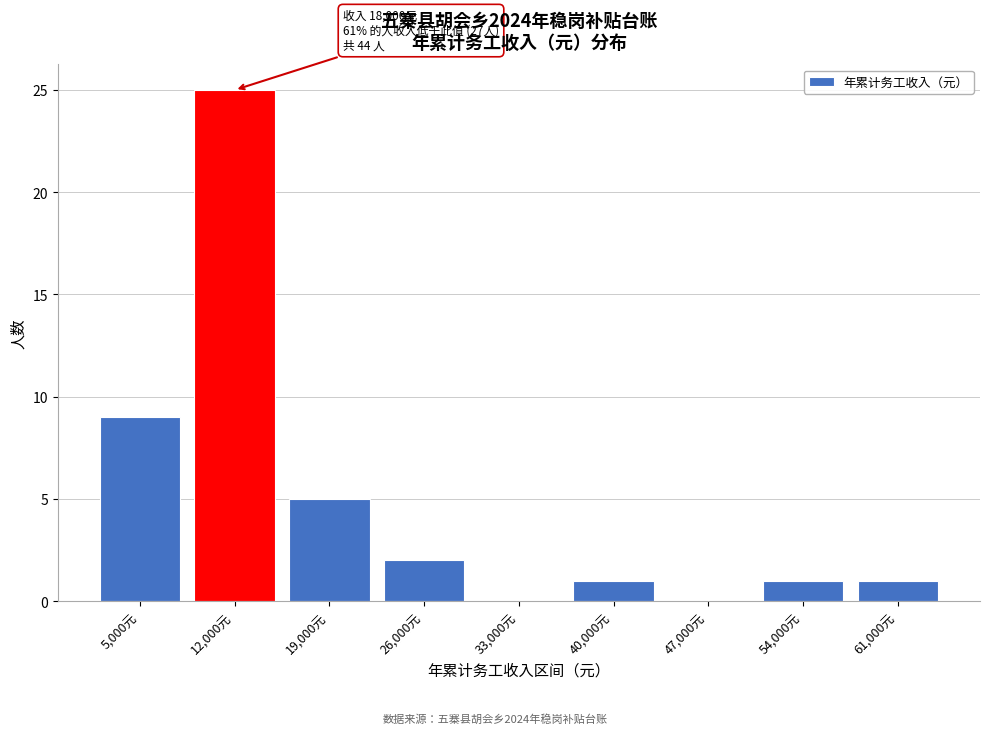

Reading right to left, transcribe all the data shown in this chart.

61,000元=1	54,000元=1	47,000元=0	40,000元=1	33,000元=0	26,000元=2	19,000元=5	12,000元=25	5,000元=9